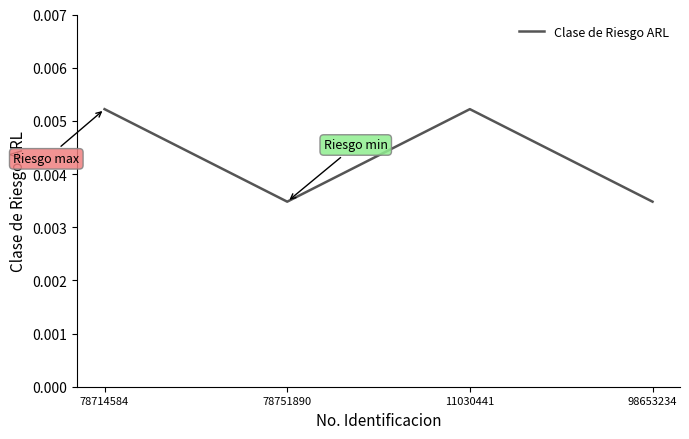

Count the values in the range 0 to 1.

4